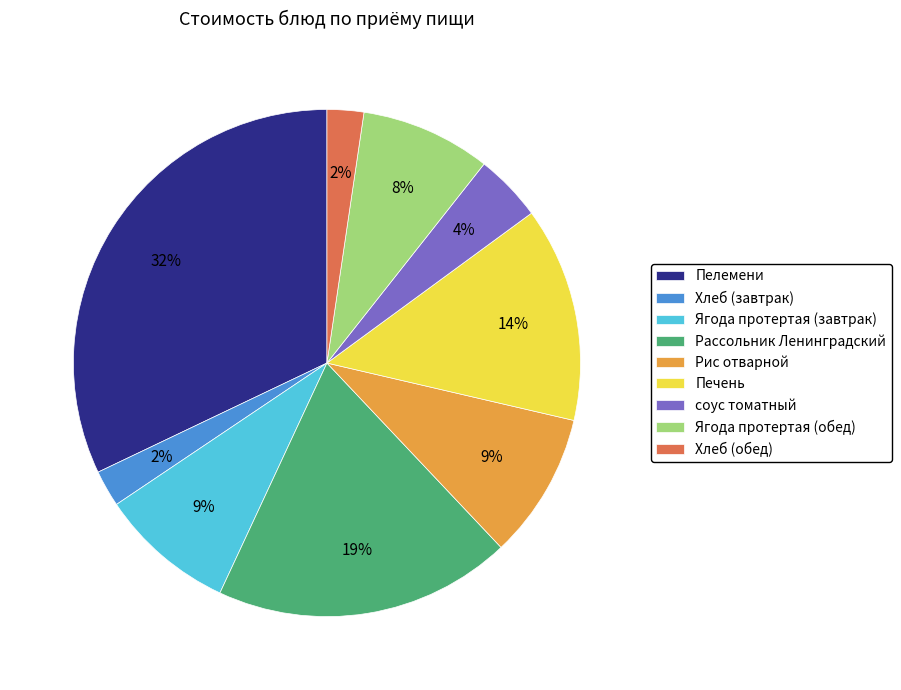

Count the number of slices in the pie.

9